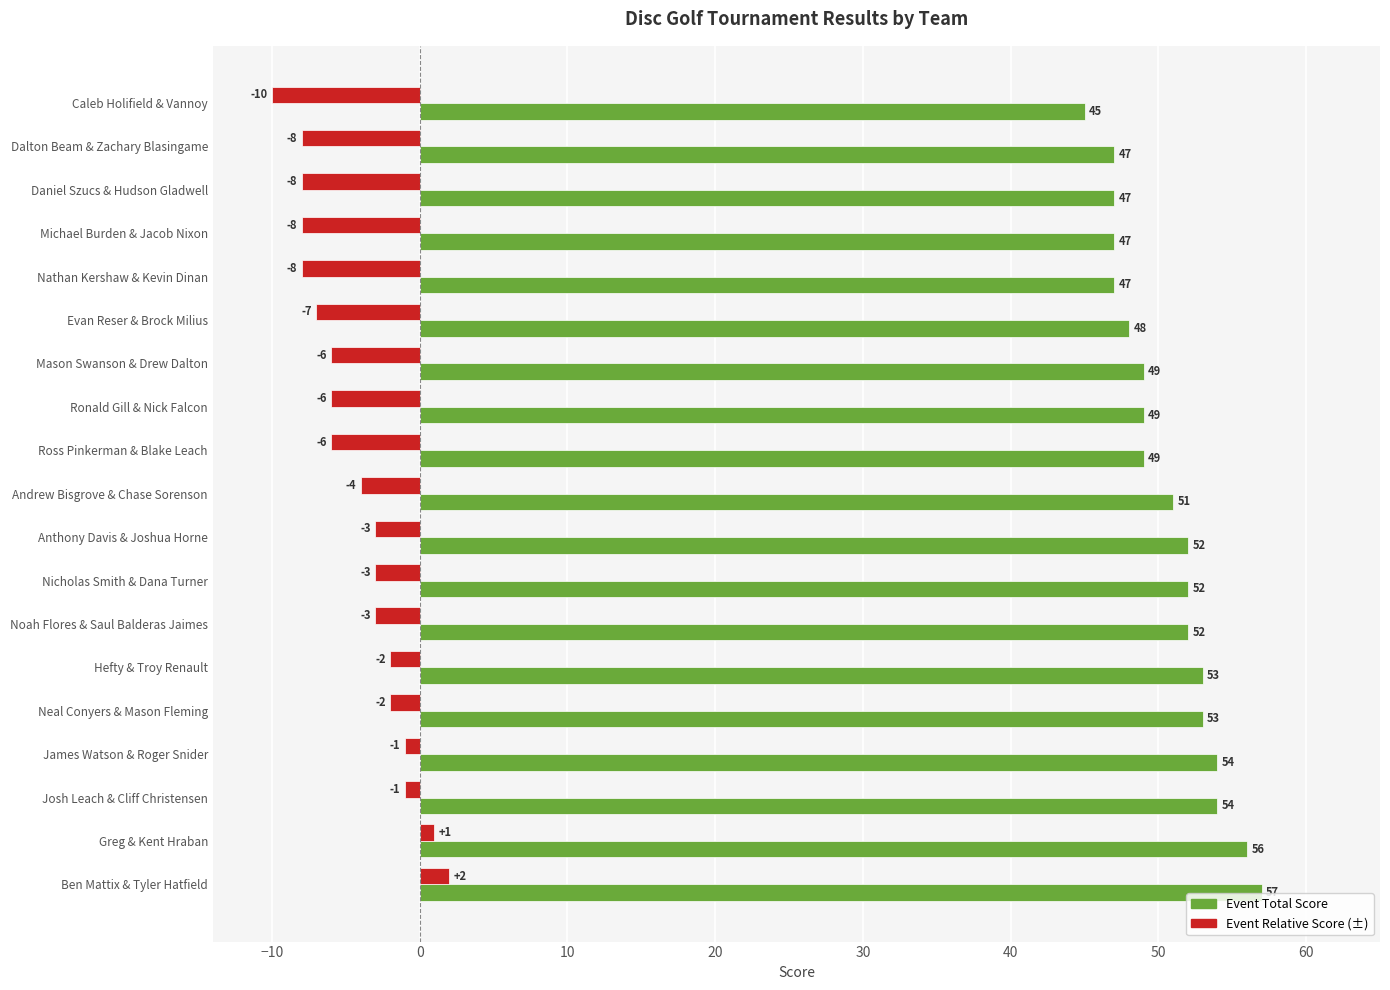

True or false: Event Total Score has a value of 48 at Evan Reser & Brock Milius.

True